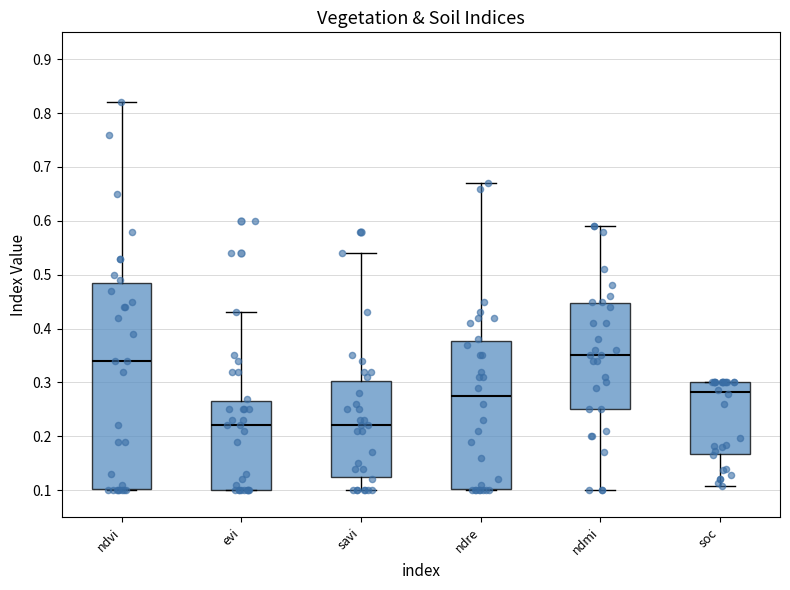

Where is the upper edge of the box for ndre on the y-axis? The values are not printed on the chart, so give them approximately, as read against the axis.

0.38